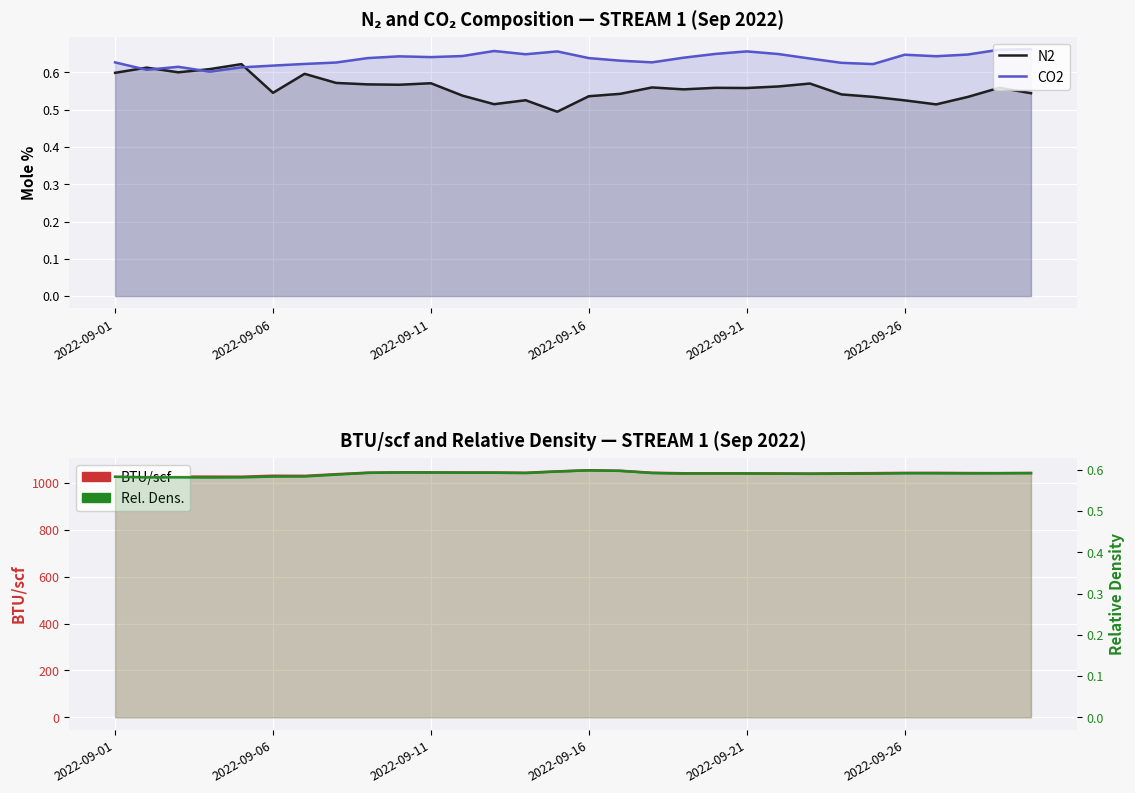

Which series changed the most between 2022-09-21 and 26?

BTU/scf